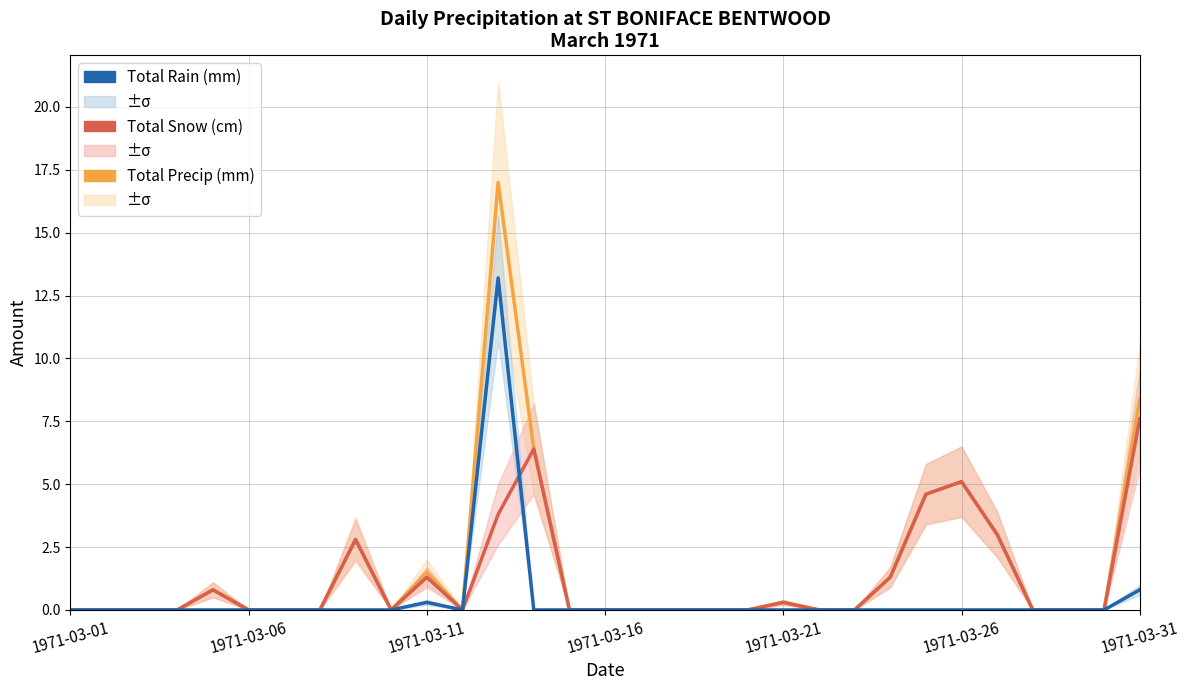

True or false: Total Rain (mm) and Total Snow (cm) intersect in this chart.

True